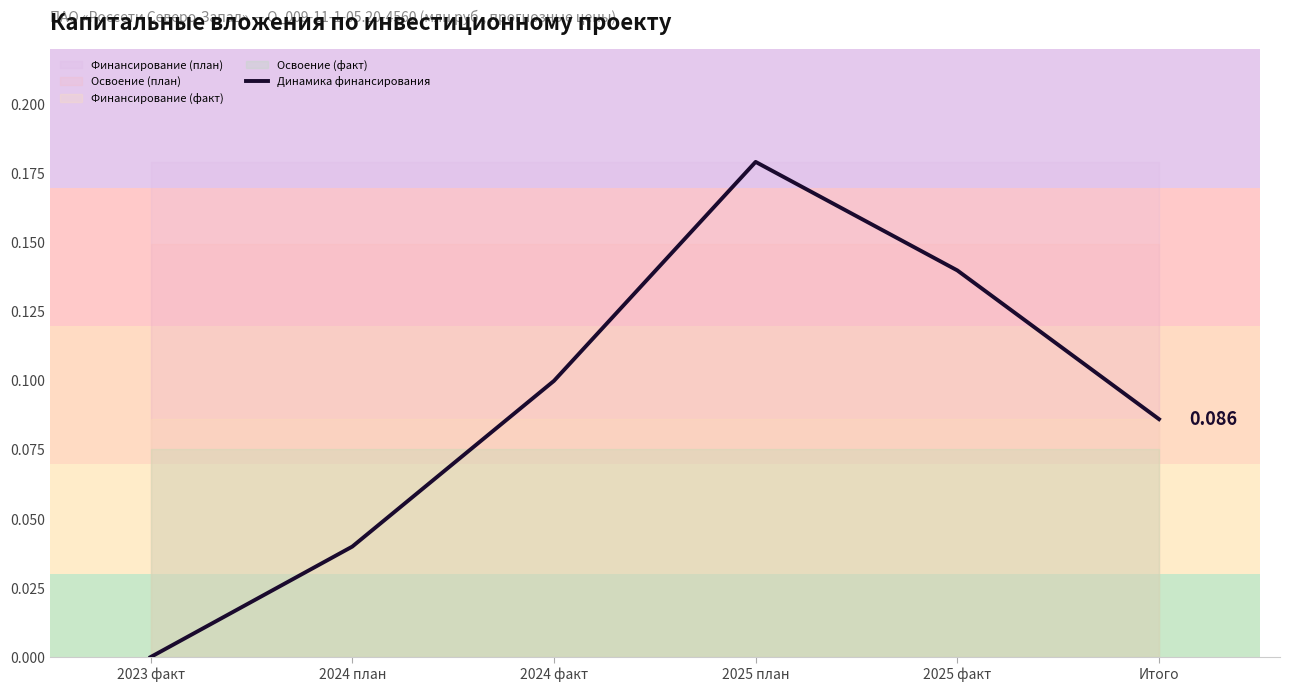

How many lines are shown in the chart?

1